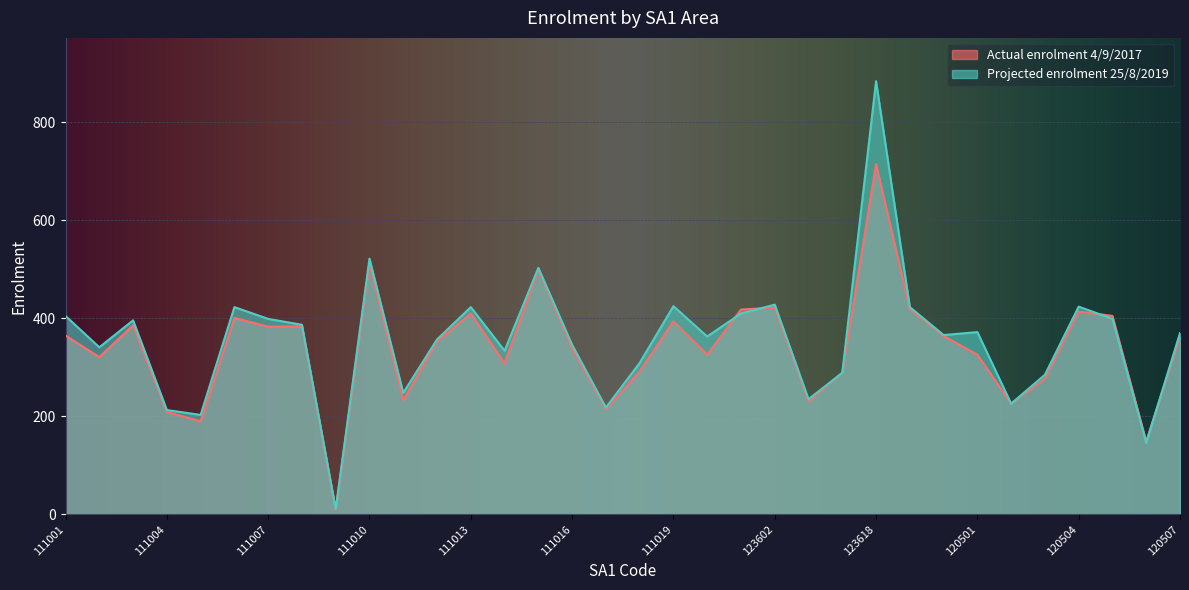

Is the value of Projected enrolment 25/8/2019 at 111001 greater than the value of Actual enrolment 4/9/2017 at 123603B?

Yes